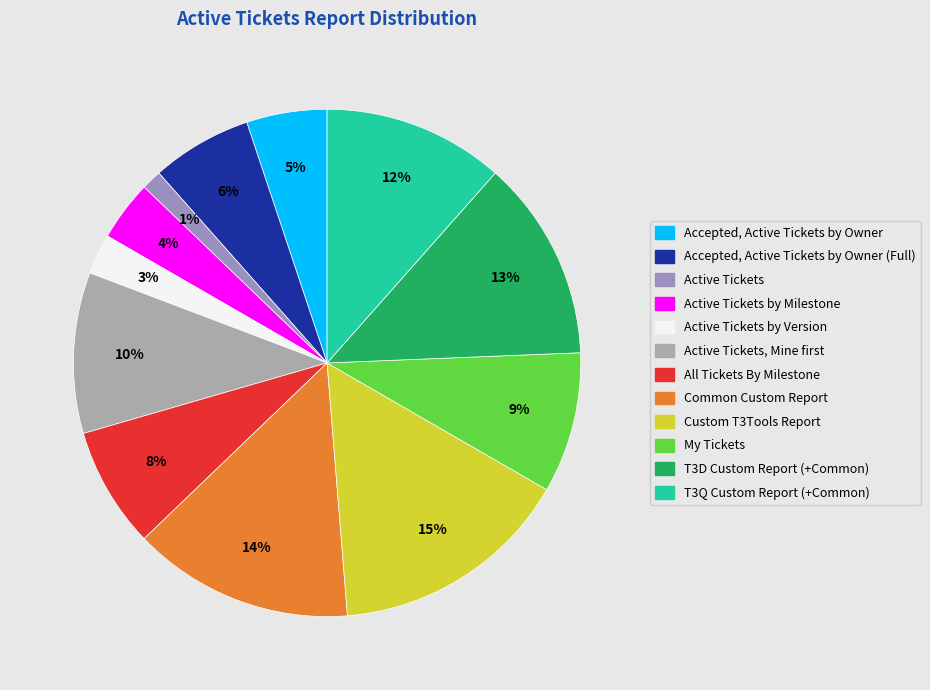

Is it true that Common Custom Report is 6% of the pie?

False